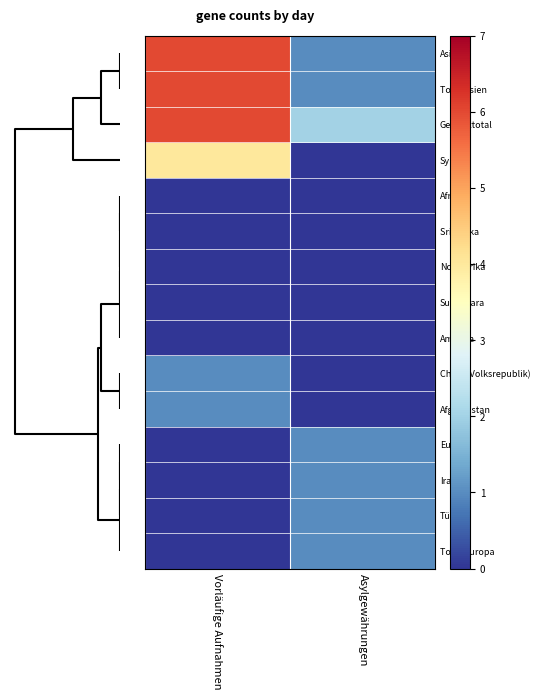

How many distinct data groups are displayed?

15